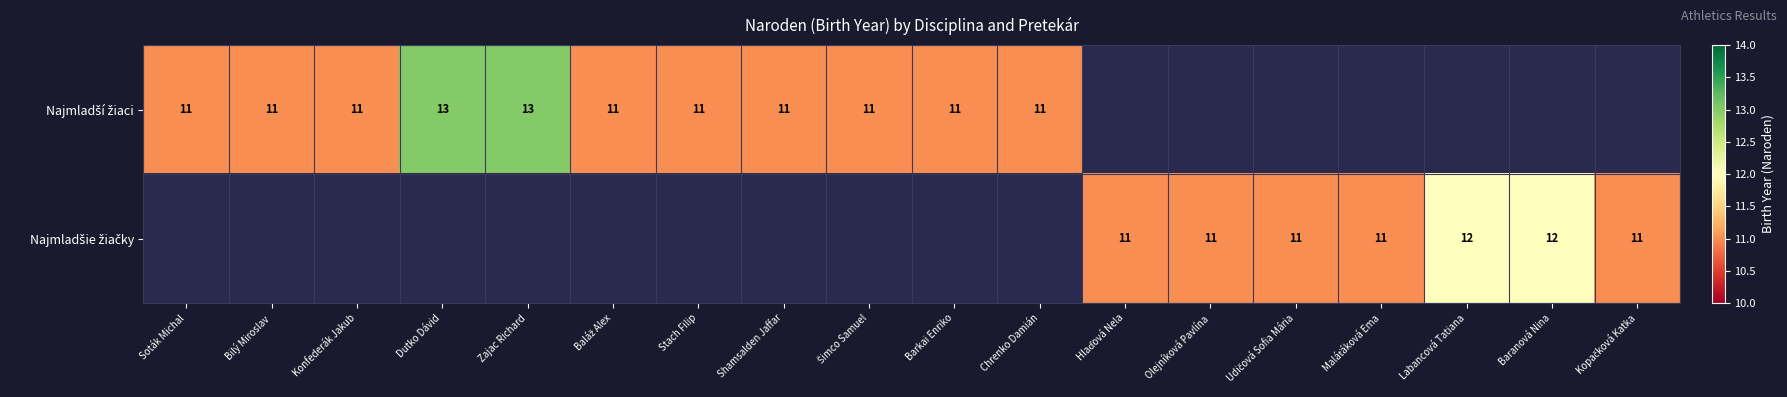

At how many categories does at least one series exceed 12?

2